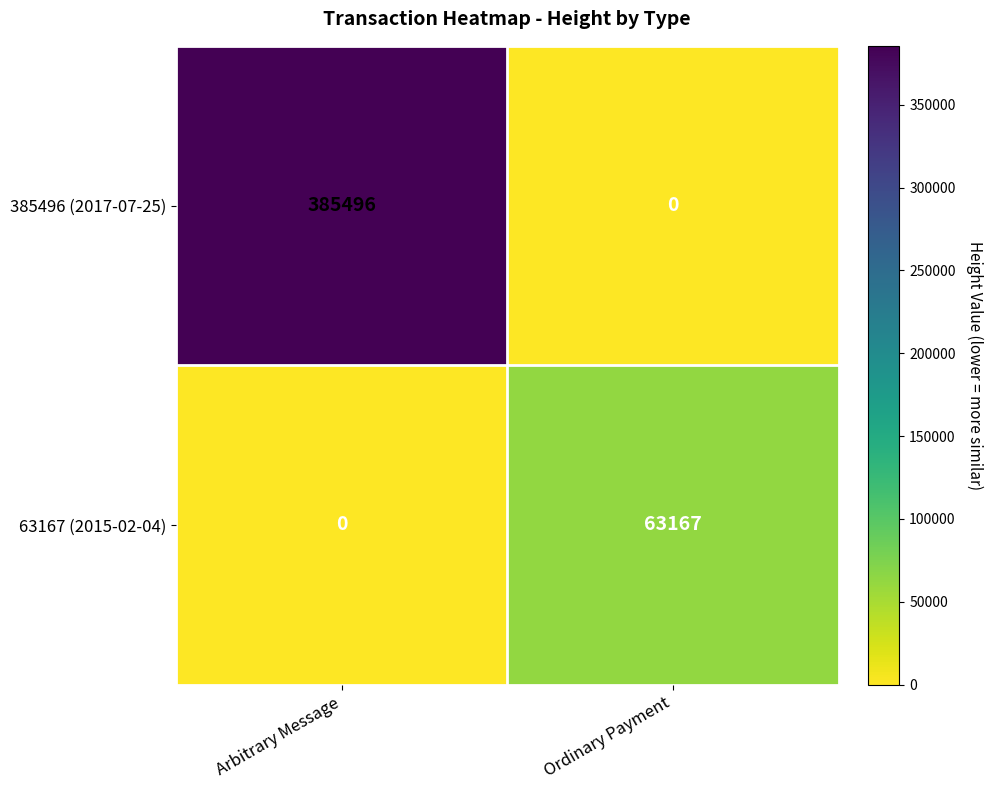

Reading left to right, list all the values displayed in this chart.

385496 (2017-07-25): 385496	0
63167 (2015-02-04): 0	63167